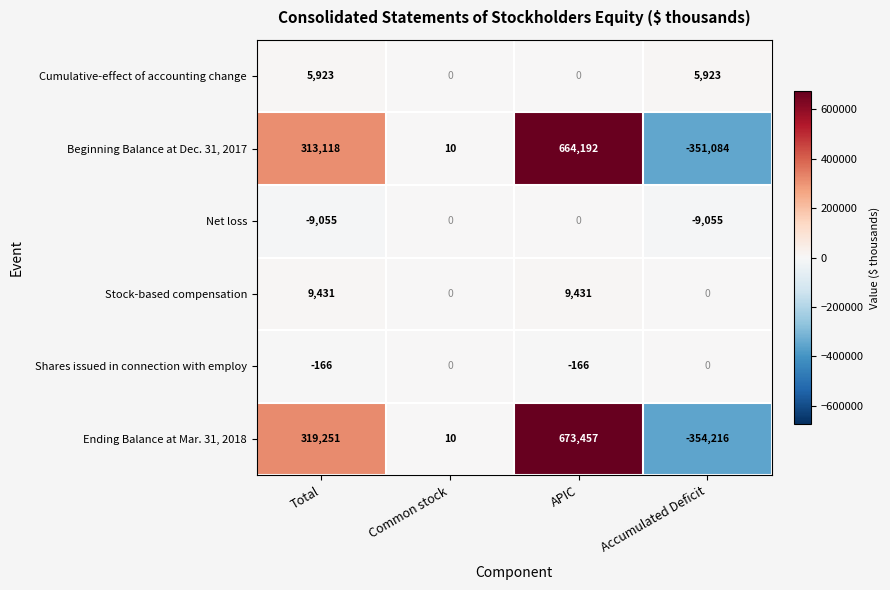

How many negative values does the Shares issued in connection with employ series have?

2